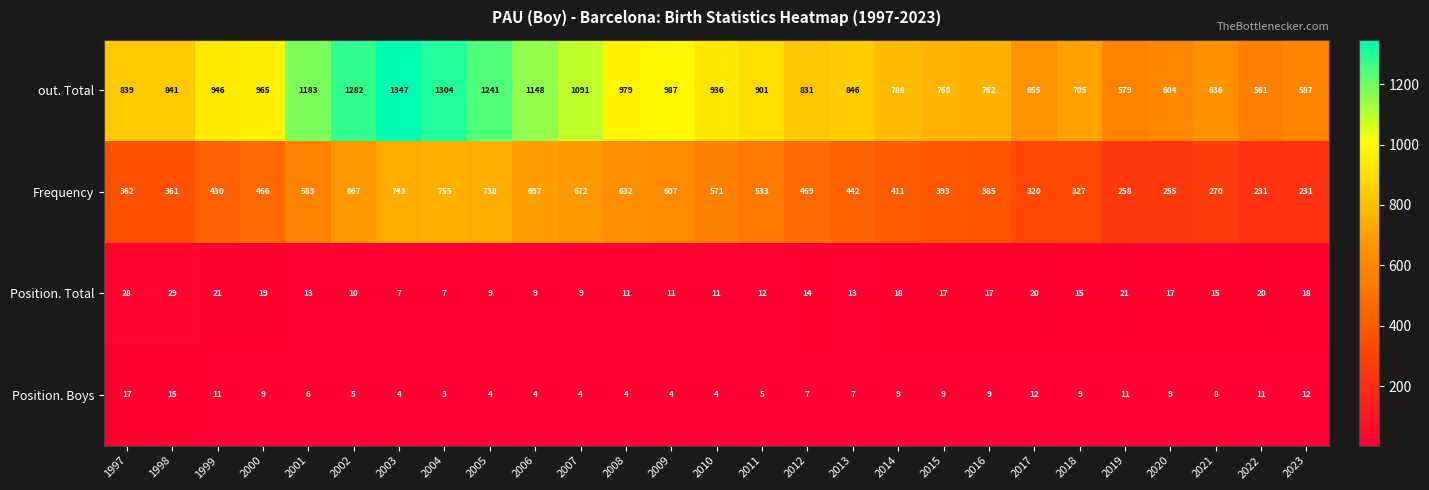

Which series has the largest total across all categories?

out. Total